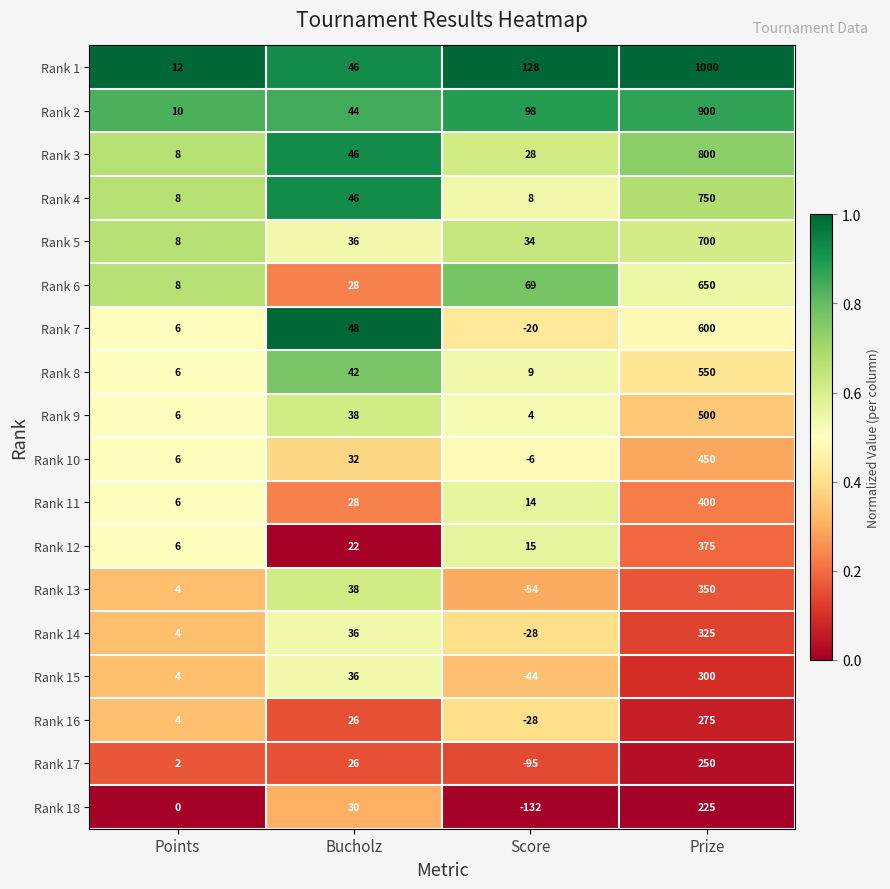

Between Points and Score, which series saw the biggest shift?

Rank 18